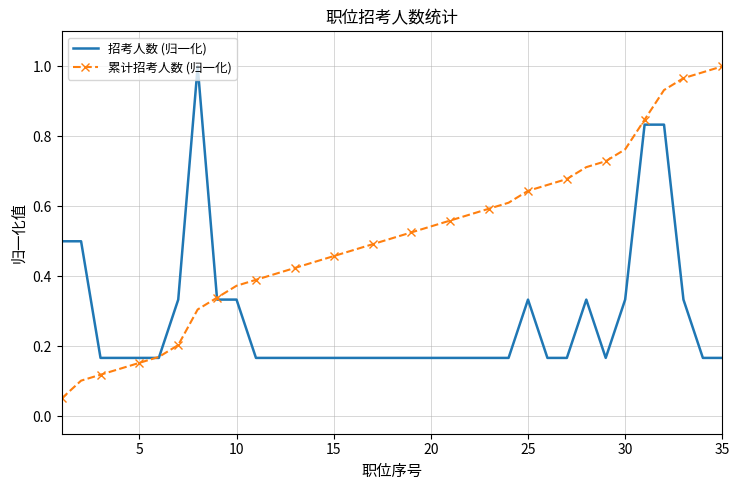

True or false: 累计招考人数 (归一化) has more than 2 points higher than both neighbors.

False